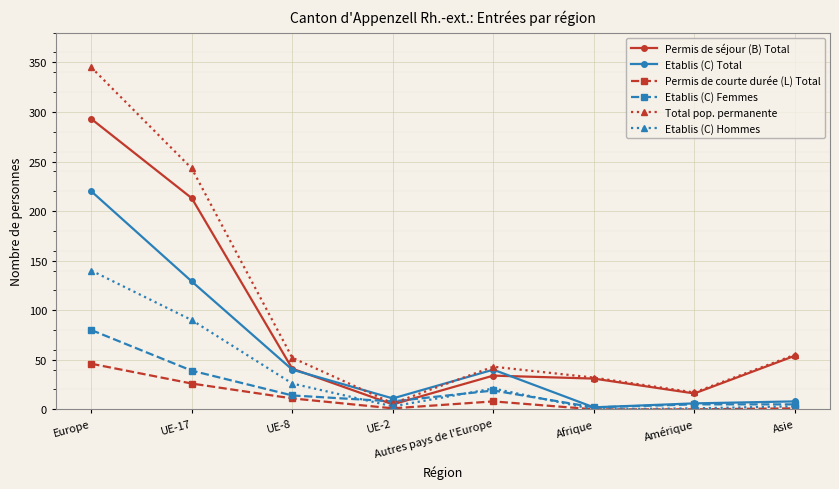

What is the value of the Permis de séjour (B) Total point at the 2nd from the left?

213